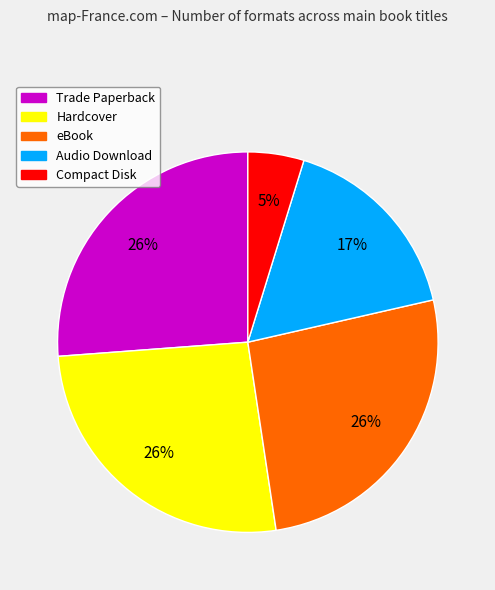

To the nearest percent, what percentage of the pie is Trade Paperback?

26%